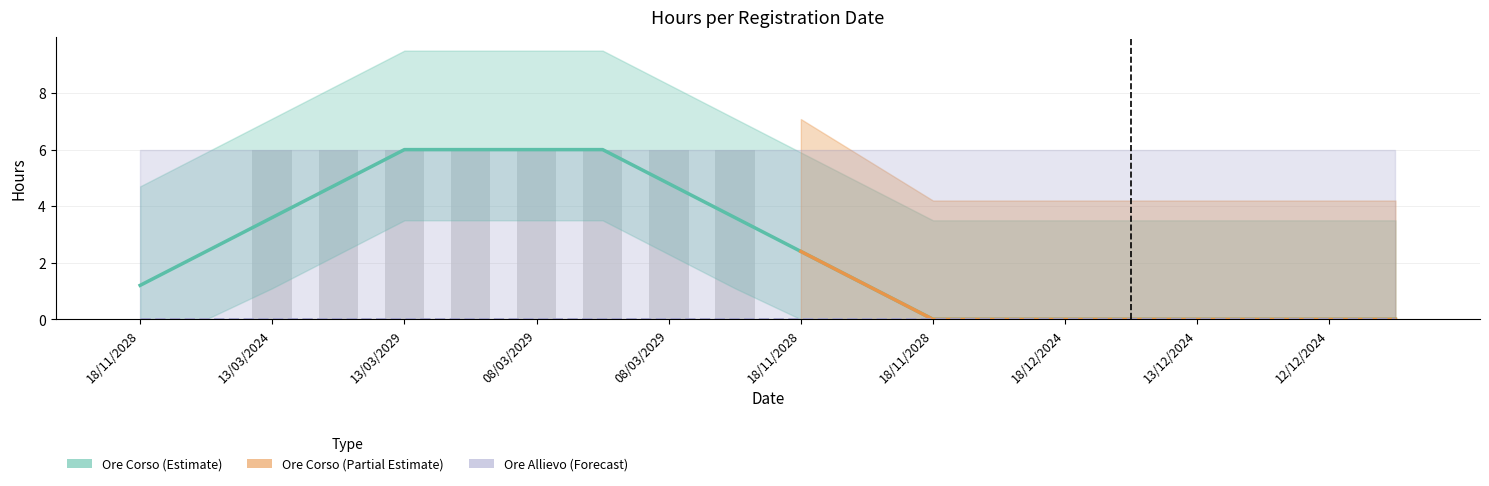

Which category has the lowest value across all series?

18/11/2028